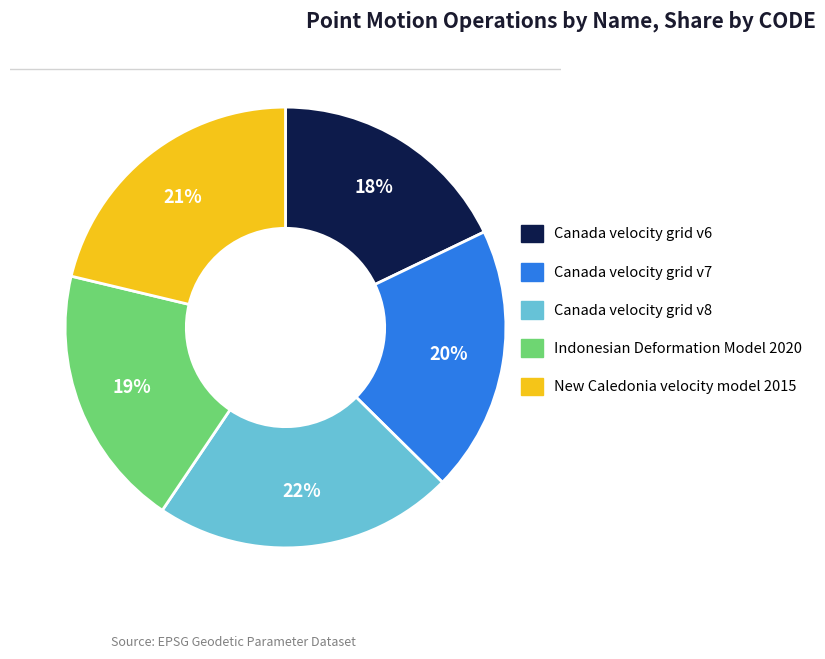

Is there a majority slice in this chart?

No